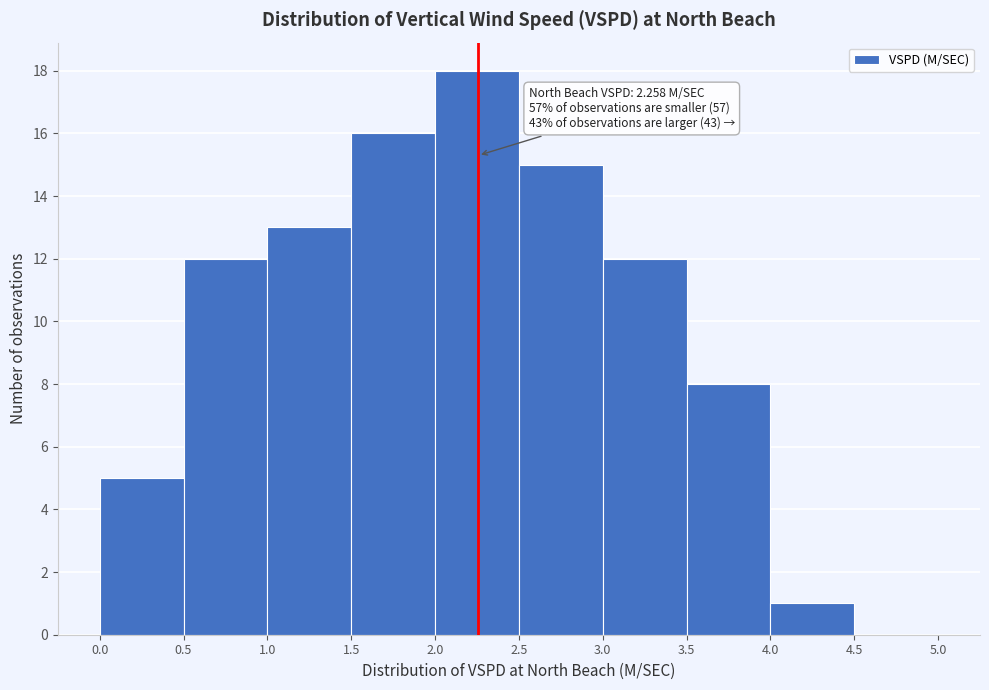

Which range on the x-axis has the tallest bar?

2.0 to 2.5